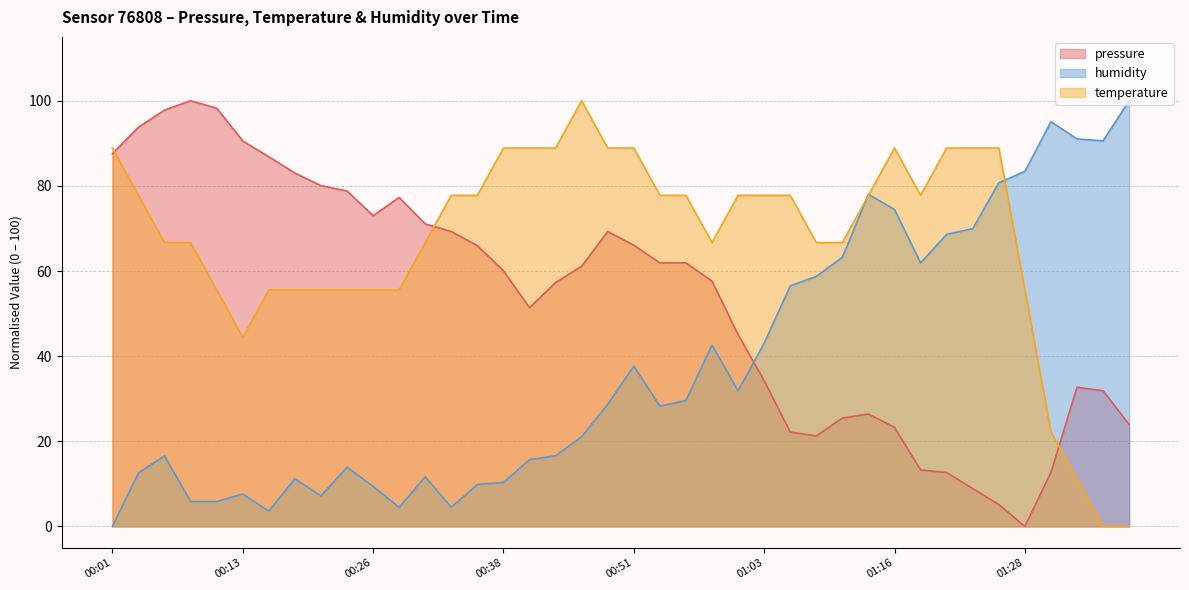

Reading left to right, what are all the values shown in this chart?

pressure: 00:01=87.5	00:04=93.8	00:06=97.8	00:08=100.0	00:11=98.2	00:13=90.6	00:16=86.8	00:18=83.0	00:21=80.1	00:24=78.8	00:26=73.0	00:29=77.3	00:31=71.1	00:34=69.3	00:36=65.9	00:38=60.0	00:41=51.4	00:43=57.3	00:46=61.1	00:48=69.3	00:51=66.0	00:53=61.9	00:56=61.9	00:58=57.6	01:01=45.0	01:03=34.2	01:06=22.2	01:08=21.3	01:11=25.5	01:13=26.4	01:16=23.3	01:18=13.3	01:21=12.7	01:23=8.9	01:25=5.1	01:28=0.0	01:30=12.7	01:33=32.7	01:35=31.9	01:38=23.9
temperature: 00:01=88.9	00:04=77.8	00:06=66.7	00:08=66.7	00:11=55.6	00:13=44.4	00:16=55.6	00:18=55.6	00:21=55.6	00:24=55.6	00:26=55.6	00:29=55.6	00:31=66.7	00:34=77.8	00:36=77.8	00:38=88.9	00:41=88.9	00:43=88.9	00:46=100.0	00:48=88.9	00:51=88.9	00:53=77.8	00:56=77.8	00:58=66.7	01:01=77.8	01:03=77.8	01:06=77.8	01:08=66.7	01:11=66.7	01:13=77.8	01:16=88.9	01:18=77.8	01:21=88.9	01:23=88.9	01:25=88.9	01:28=55.6	01:30=22.2	01:33=11.1	01:35=0.0	01:38=0.0
humidity: 00:01=0.0	00:04=12.6	00:06=16.6	00:08=5.8	00:11=5.8	00:13=7.6	00:16=3.6	00:18=11.2	00:21=7.2	00:24=13.9	00:26=9.4	00:29=4.5	00:31=11.7	00:34=4.5	00:36=9.9	00:38=10.3	00:41=15.7	00:43=16.6	00:46=21.1	00:48=28.7	00:51=37.7	00:53=28.3	00:56=29.6	00:58=42.6	01:01=31.8	01:03=43.0	01:06=56.5	01:08=58.7	01:11=63.2	01:13=78.0	01:16=74.4	01:18=61.9	01:21=68.6	01:23=70.0	01:25=80.7	01:28=83.4	01:30=95.1	01:33=91.0	01:35=90.6	01:38=100.0